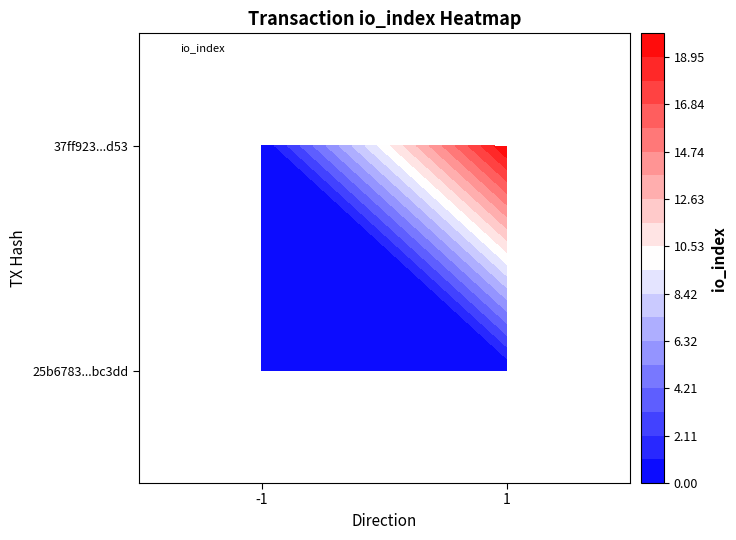

Reading left to right, extract all data points from this chart.

25b6783313fb23f8d4f5f771df6465afe1bc3dd: direction=-1	io_index=1
37ff92378346ec1c27b0bb057cd0f2a9de93d53: direction=1	io_index=20